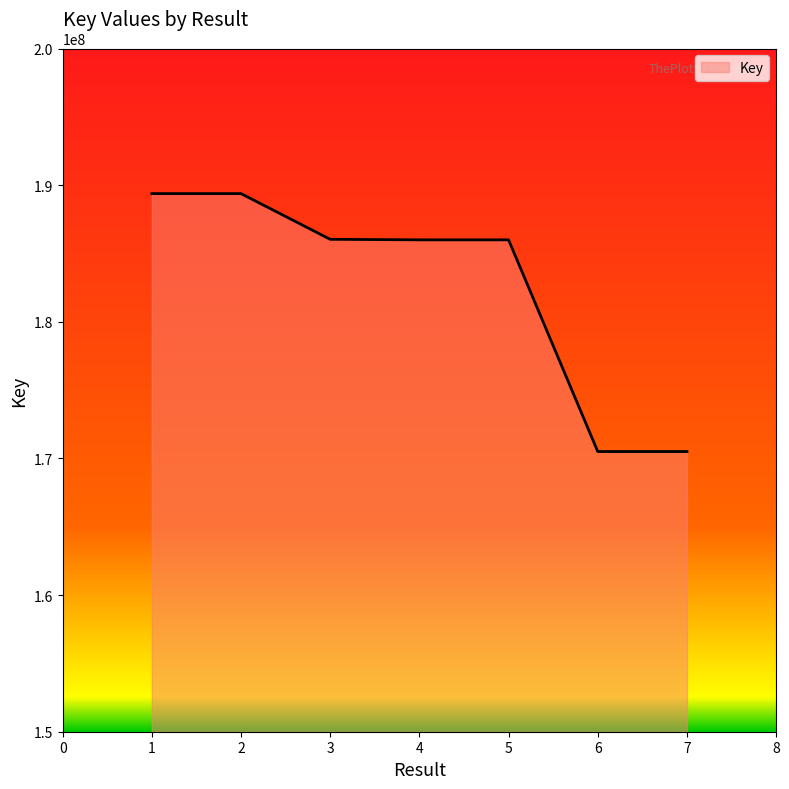

True or false: there are more than 0 points higher than both neighbors.

True